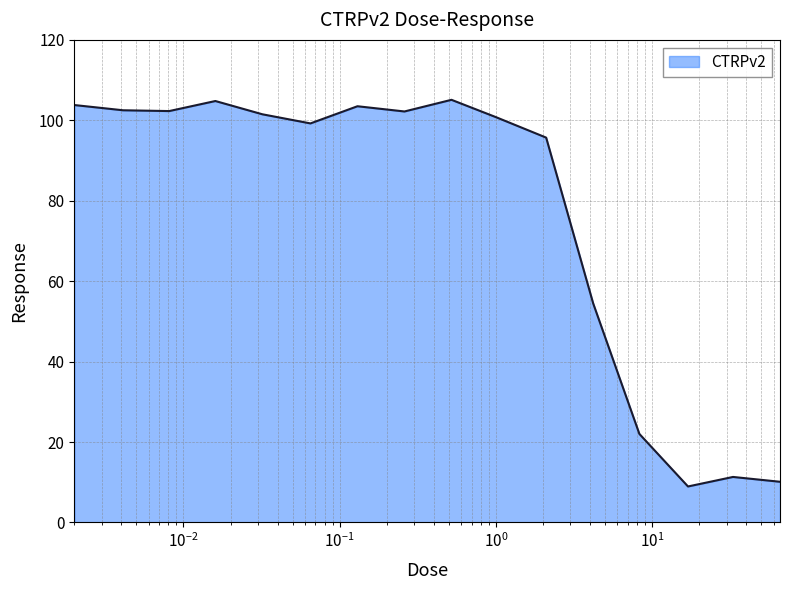

What is the maximum value shown in the chart?

105.1